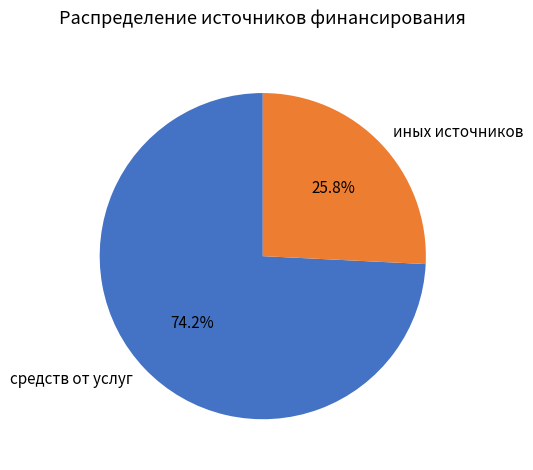

Which slice is the largest?

средств от услуг